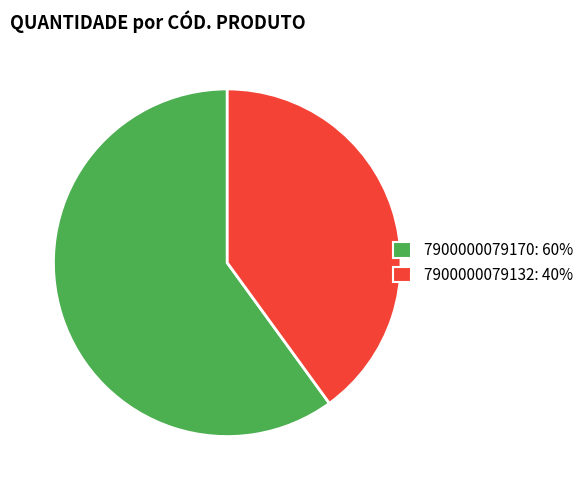

Does 7900000079132: 40% account for over 50% of the chart?

No